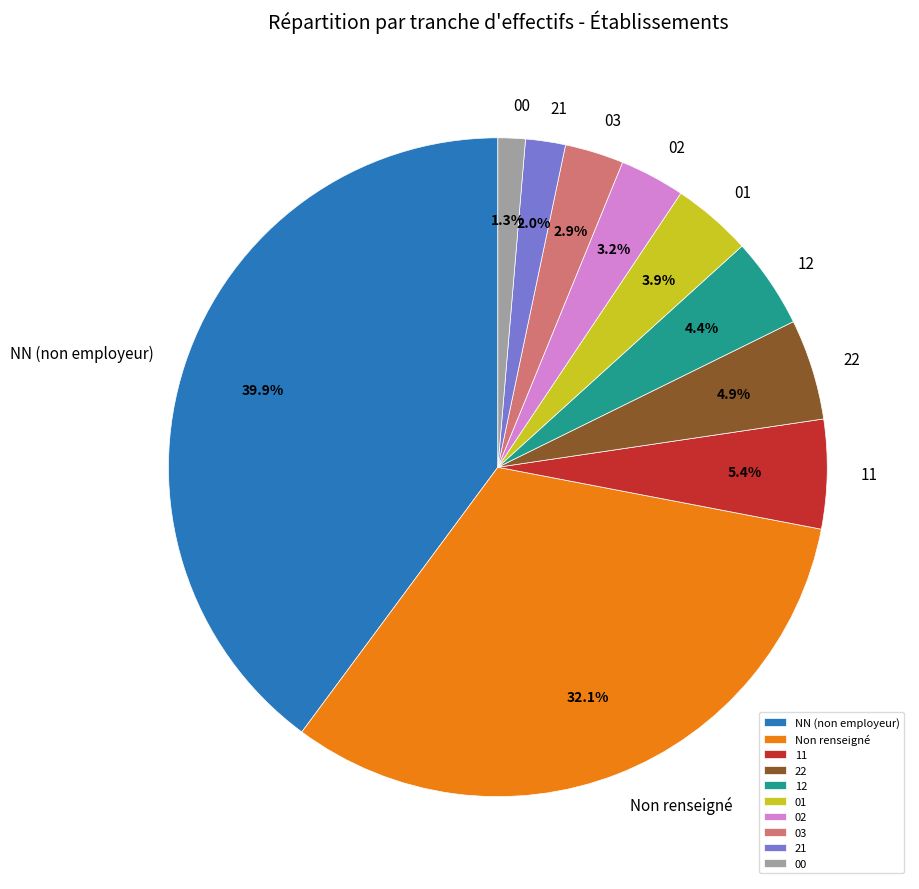

Does 11 represent more than half of the total?

No